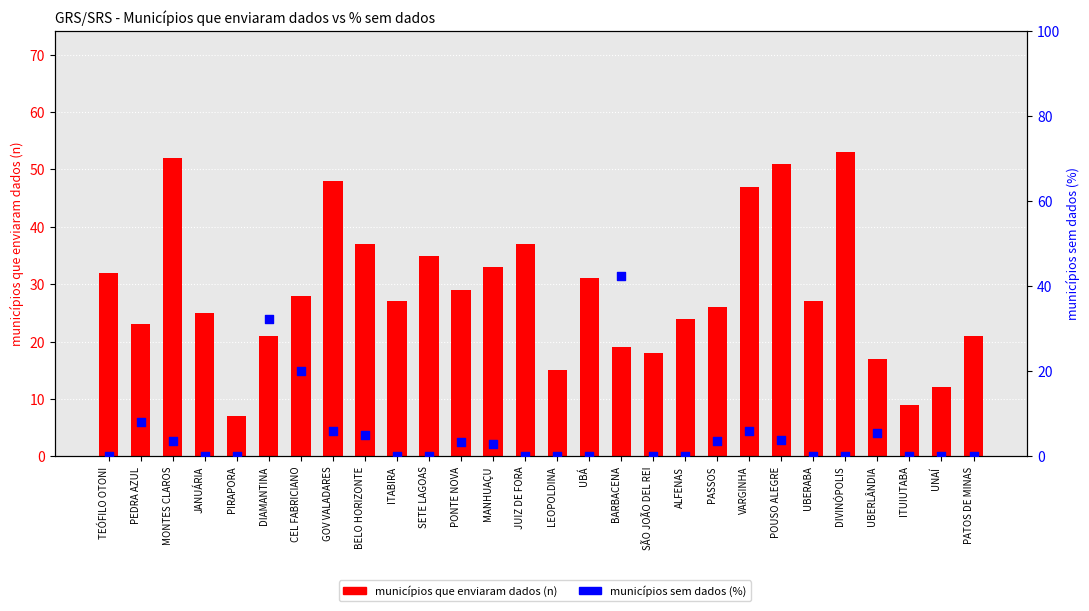

Is the value of municípios que enviaram dados (n) at VARGINHA greater than the value of municípios sem dados (%) at CEL FABRICIANO?

Yes